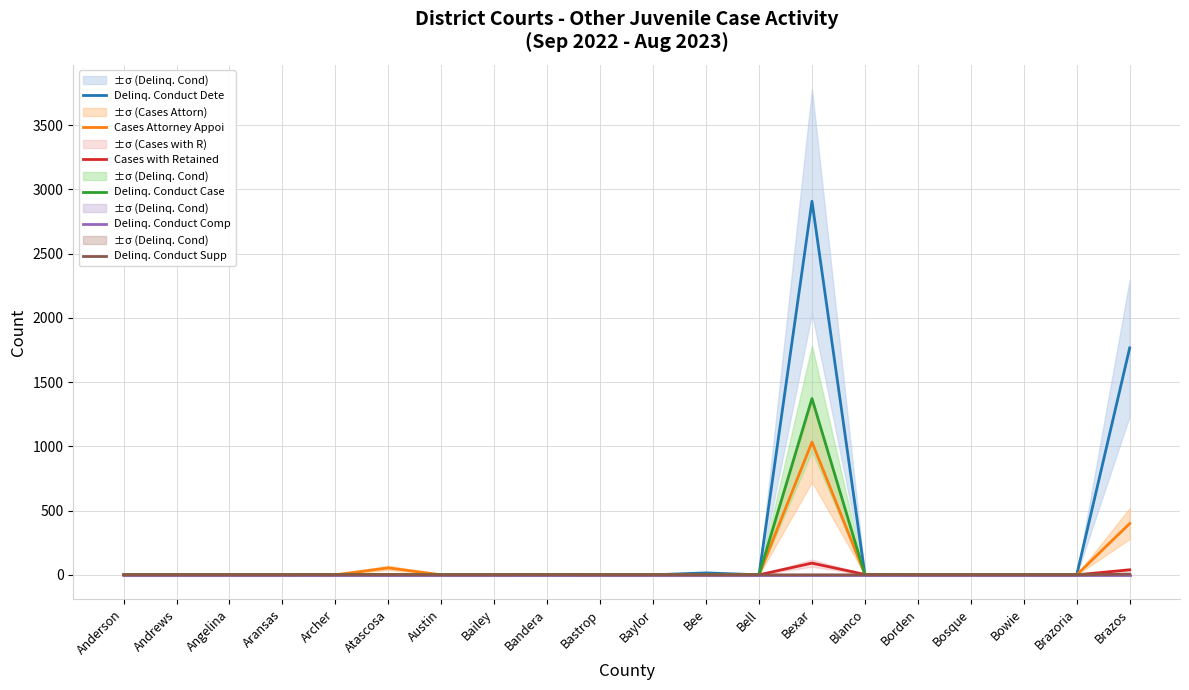

What is the label of the 1st point from the left?

Anderson